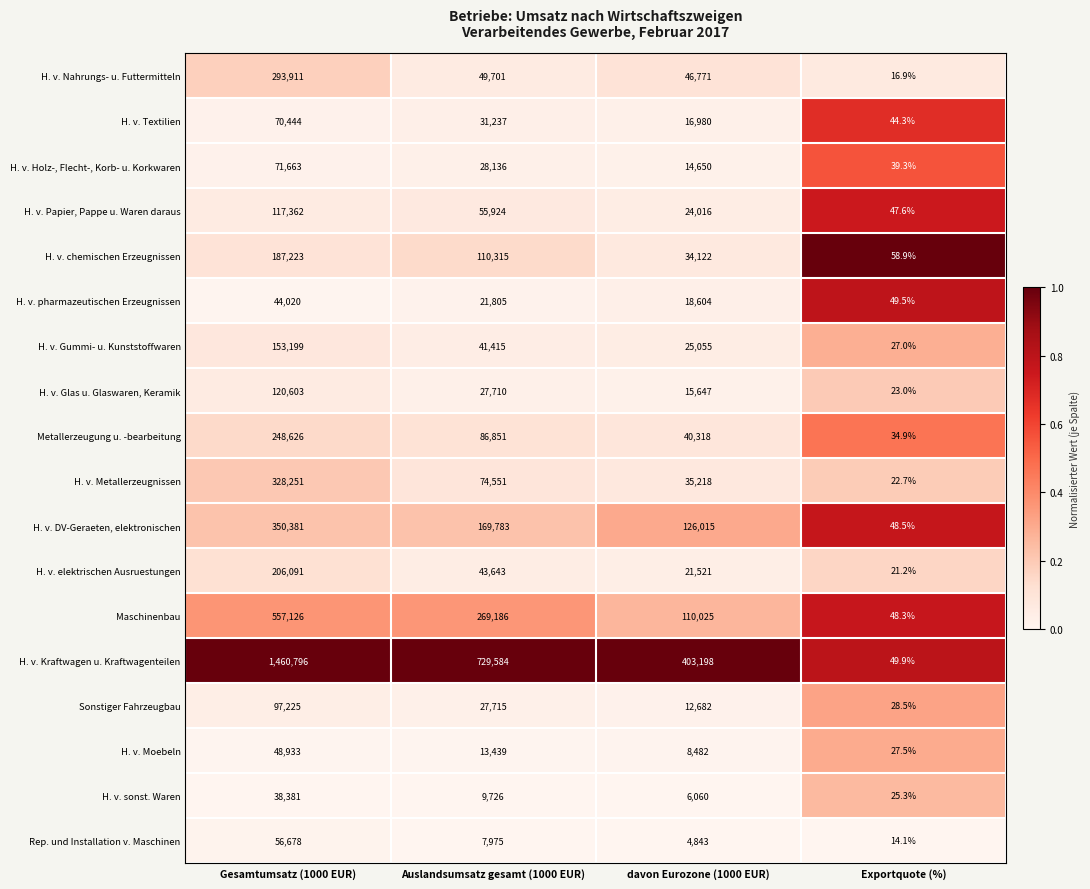

Which category has the highest value across all series?

Gesamtumsatz (1000 EUR)